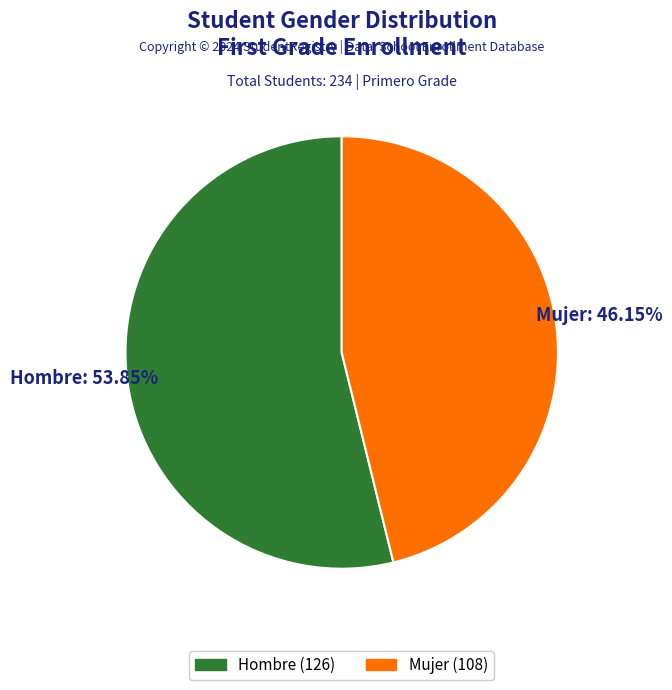

Combined, do Hombre and Mujer account for over 50%?

Yes